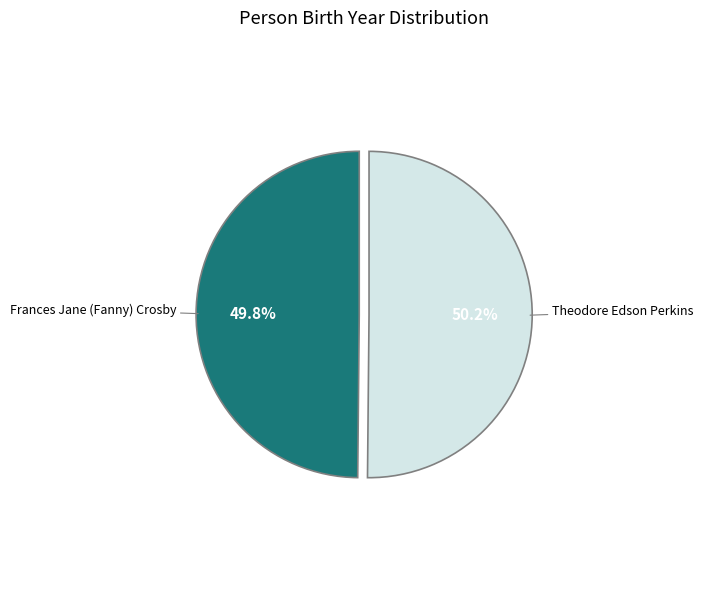

Does any single category account for the majority?

Yes